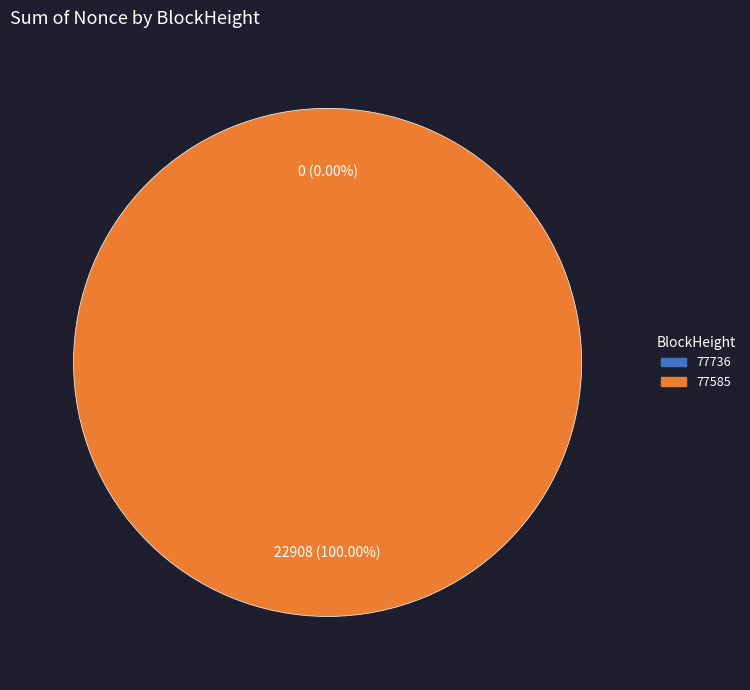

Is there any slice that represents more than half of the pie?

Yes